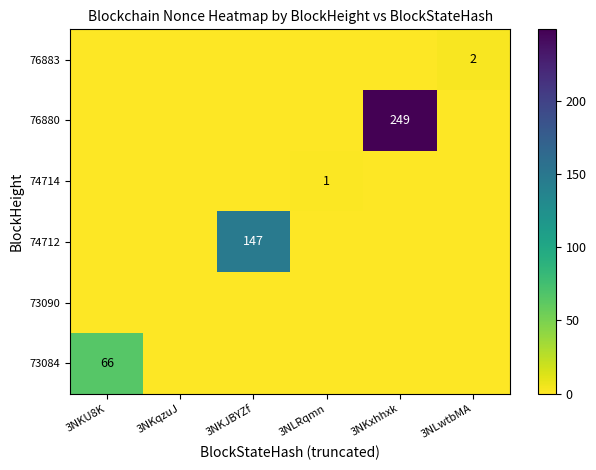

How many values in 74712 are above zero?

1